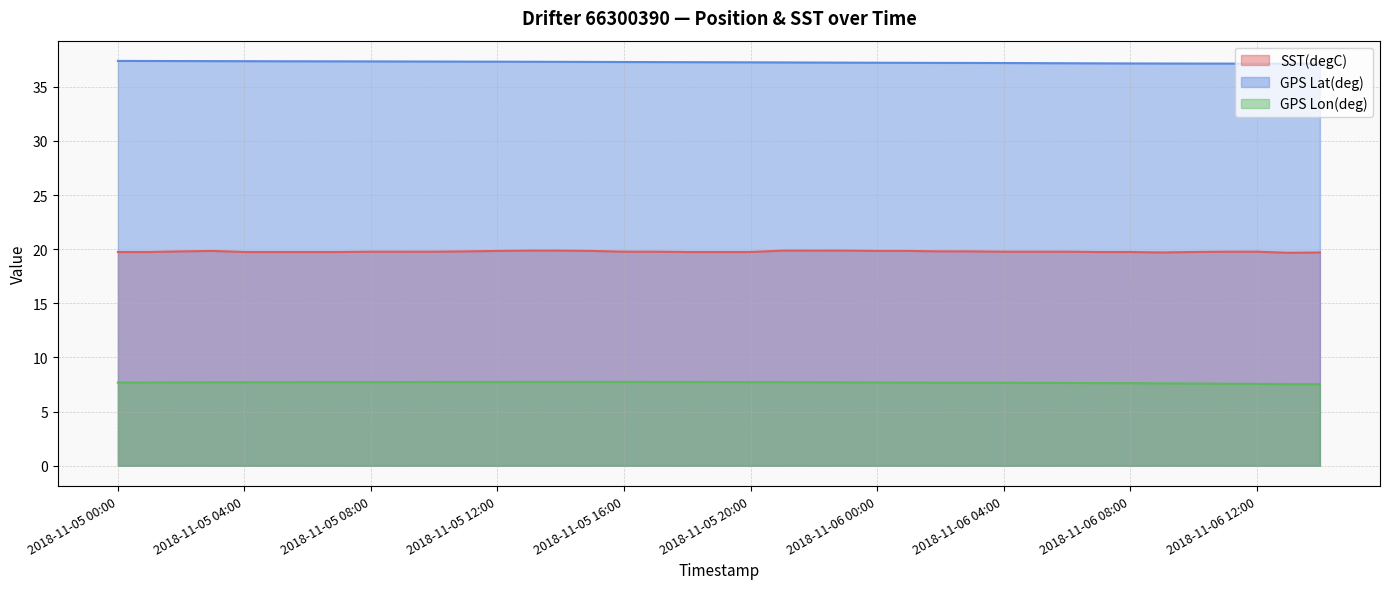

At 2018-11-06 14:00, list the series in order from largest to smallest.

GPS Lat(deg), SST(degC), GPS Lon(deg)